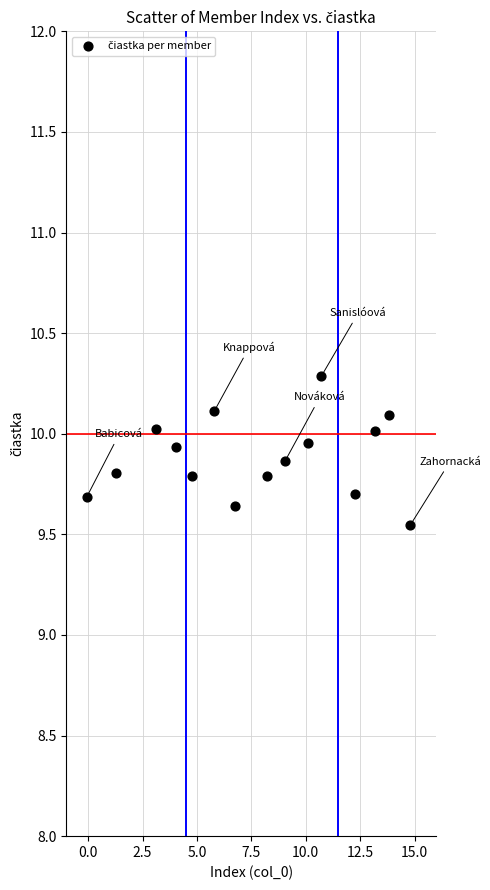

What is the range of Y values (max minus min)?

0.7